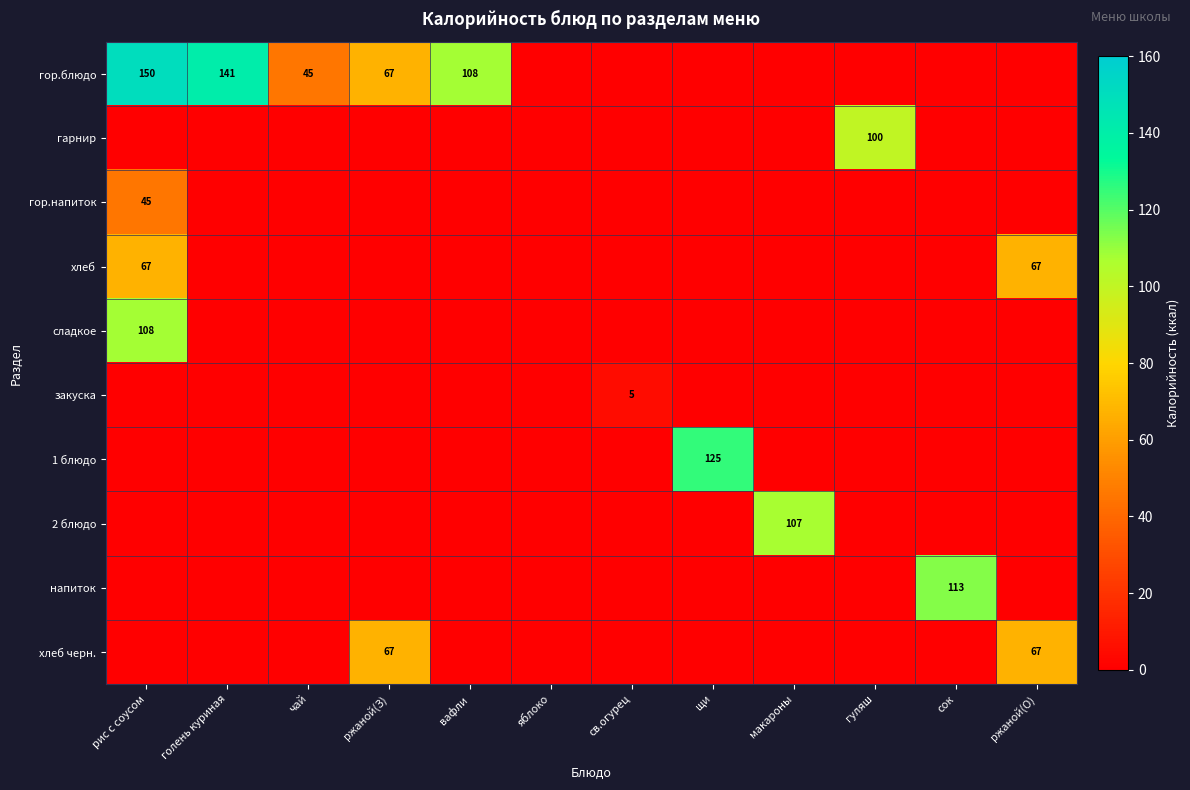

At how many categories does at least one series exceed 12?

10